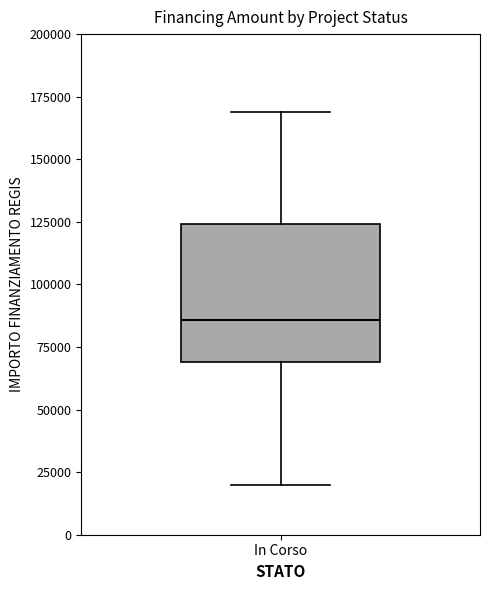

Transcribe this box plot: give where the median line is, the range the box spans, and where the two whiskers end, as read against the y-axis. The values are not printed on the chart, so give them approximately, as read against the axis.

median 85000, box 70000 to 125000, whiskers 20000 to 170000